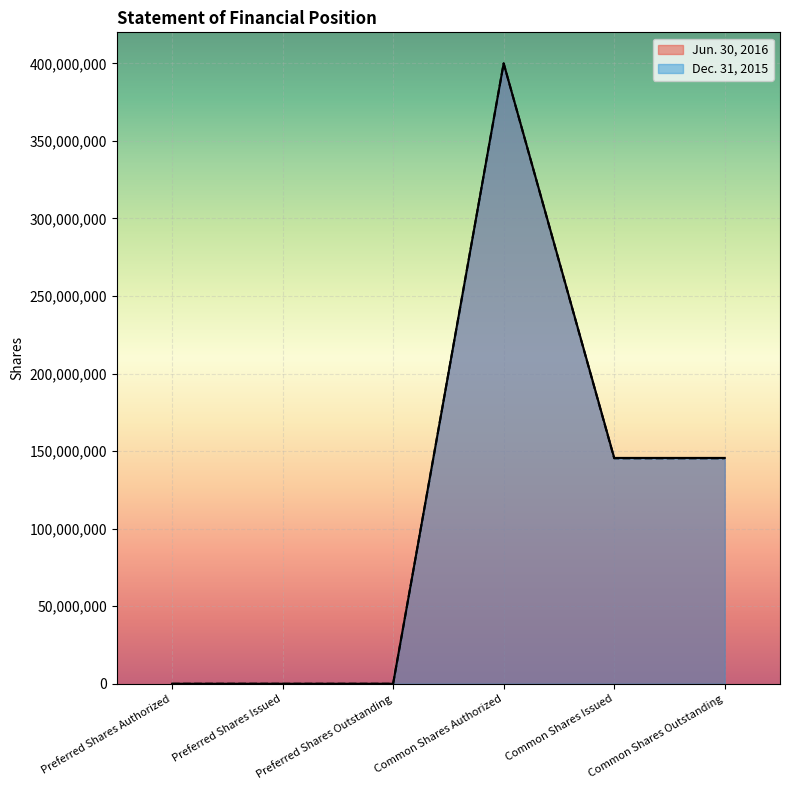

How many data points does each series have?

6